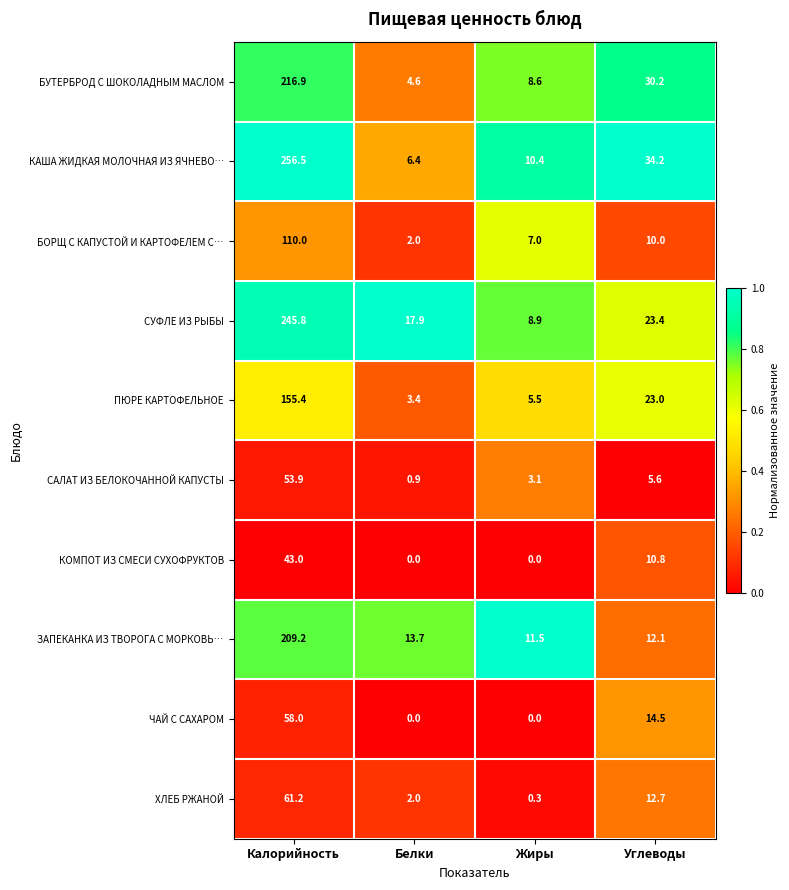

What is the greatest value displayed?

256.5